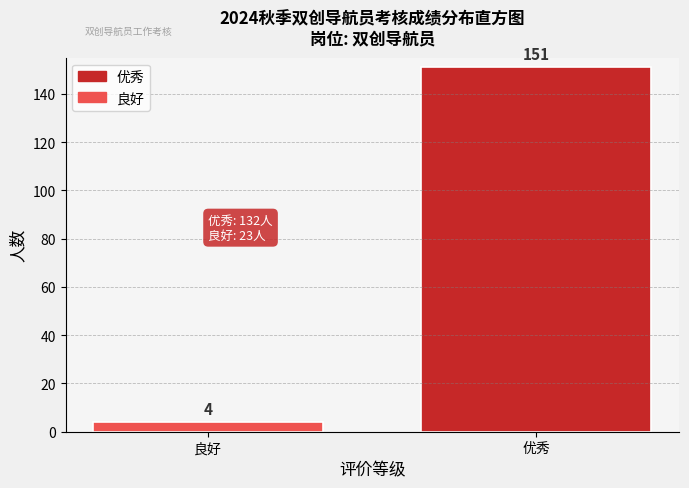

Reading right to left, transcribe all the data shown in this chart.

优秀=151	良好=4